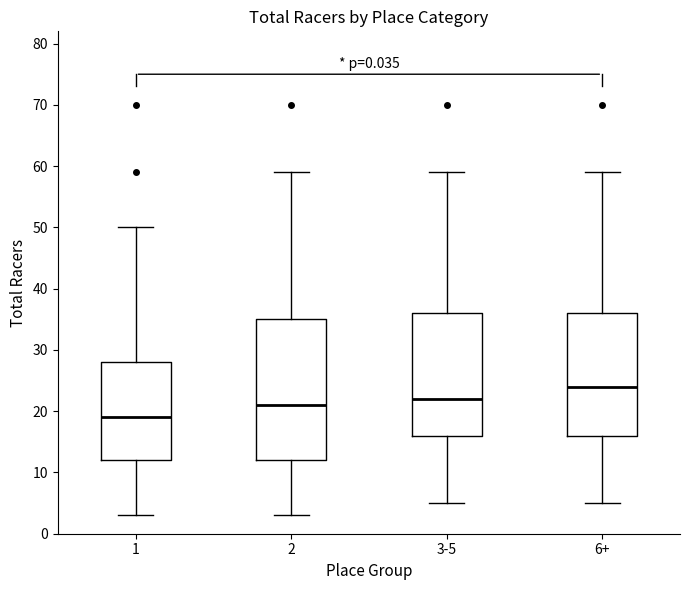

Reading left to right, transcribe this box plot: for each box, give where its median line is, the range the box spans, and where its two whiskers end, as read against the y-axis. The values are not printed on the chart, so give them approximately, as read against the axis.

1: median 19, box 12 to 28, whiskers 3 to 50
2: median 21, box 12 to 35, whiskers 3 to 59
3-5: median 22, box 16 to 36, whiskers 5 to 59
6+: median 24, box 16 to 36, whiskers 5 to 59